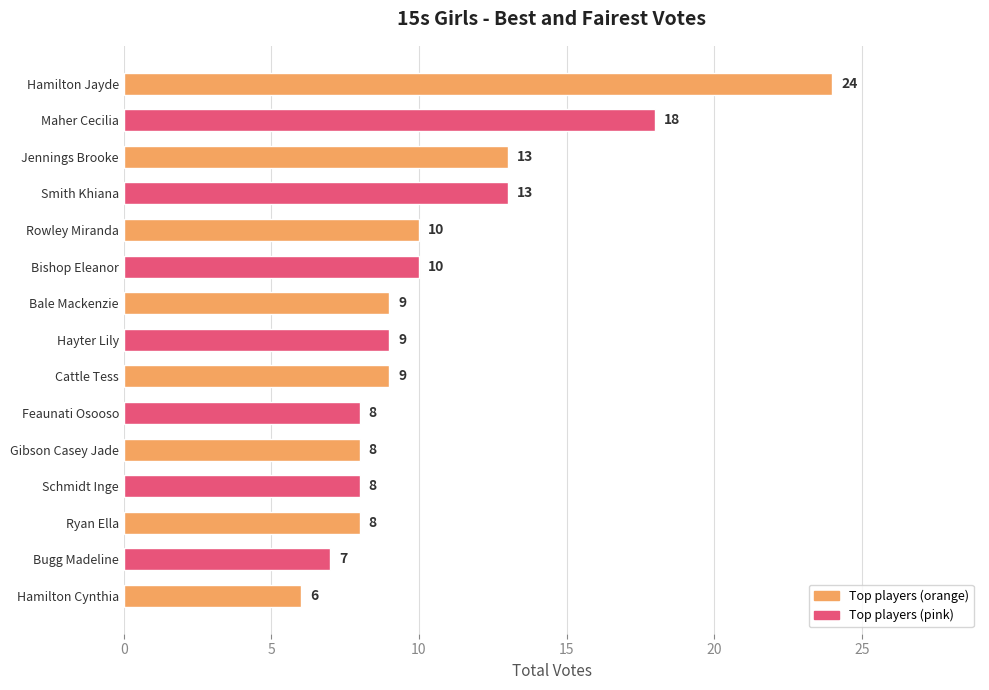

What is the value of the 13th bar from the top?

8